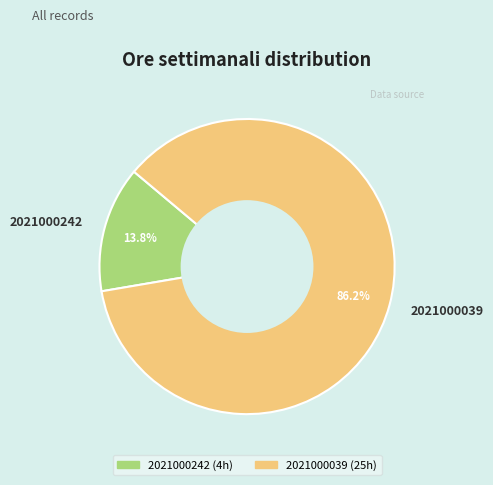

Is it true that 2021000242 is 23% of the pie?

False